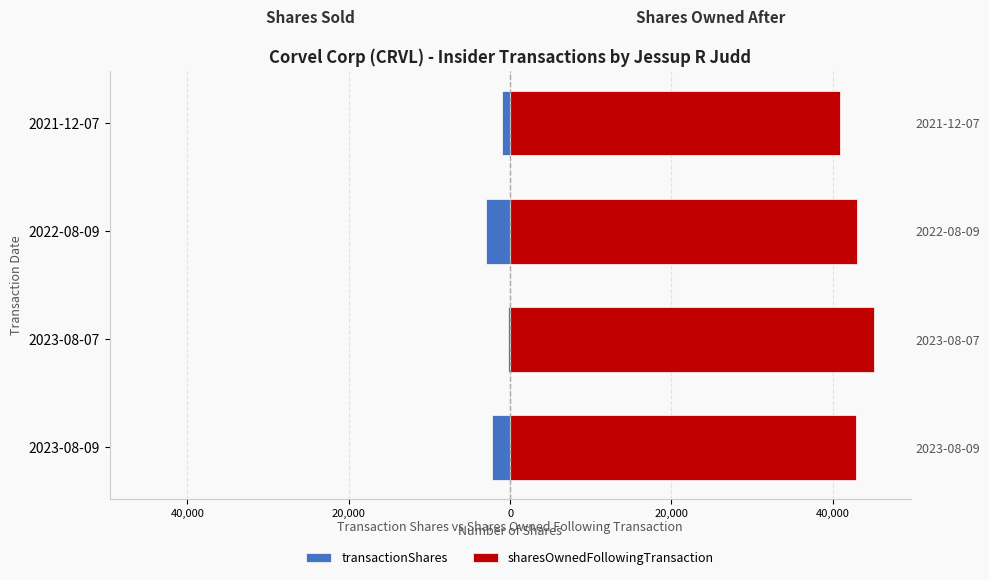

Rank the series at 2023-08-09 from lowest to highest value.

transactionShares, sharesOwnedFollowingTransaction